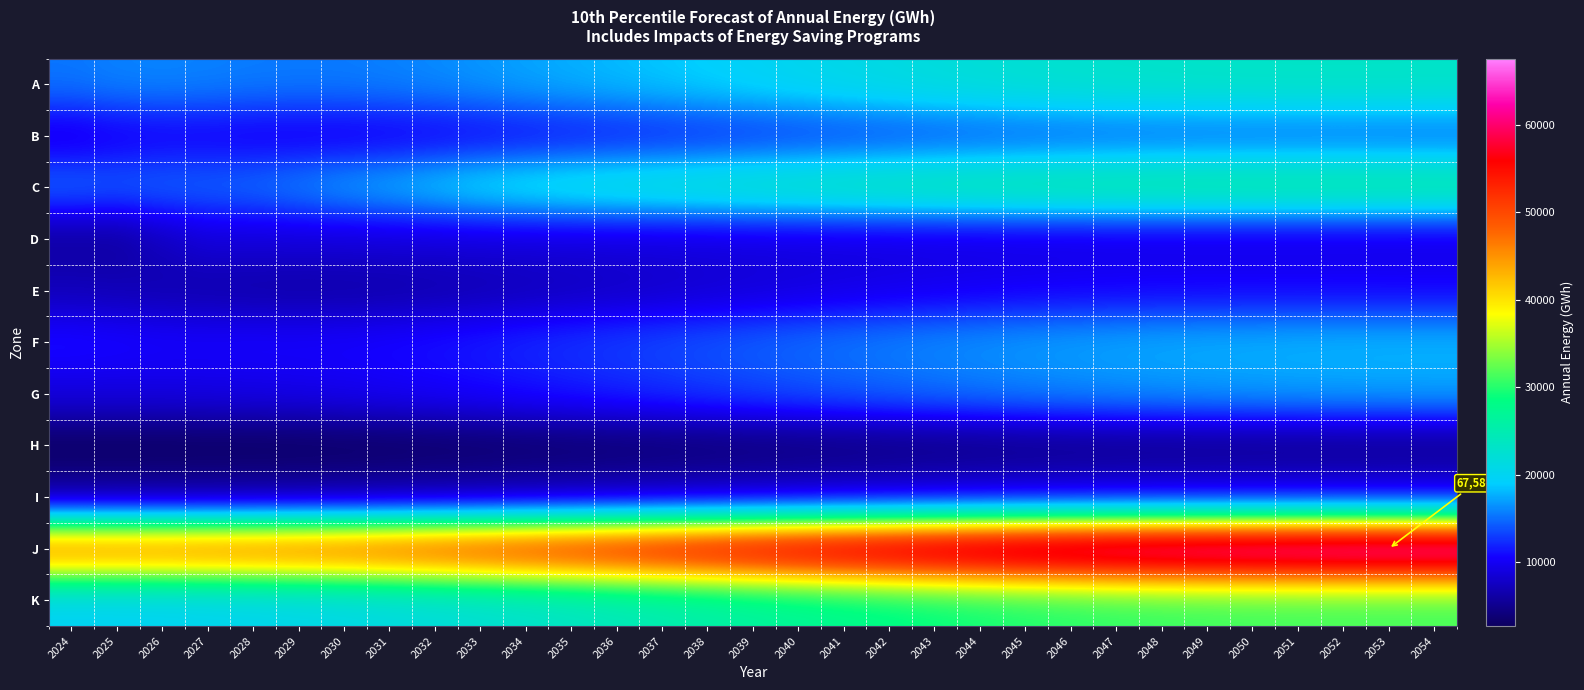

At 2054, list the series in order from largest to smallest.

J, K, C, A, F, G, B, E, I, D, H